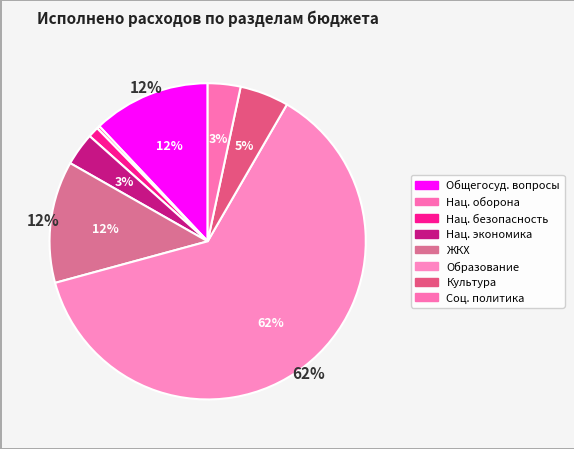

To the nearest percent, what is the average slice percentage?

12%